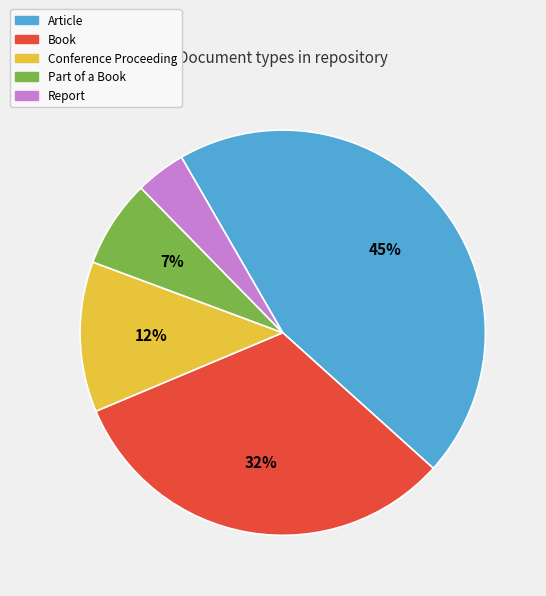

Is there any slice that represents more than half of the pie?

No